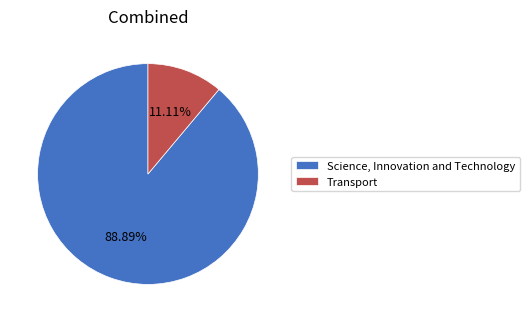

How many segments does this pie chart have?

2